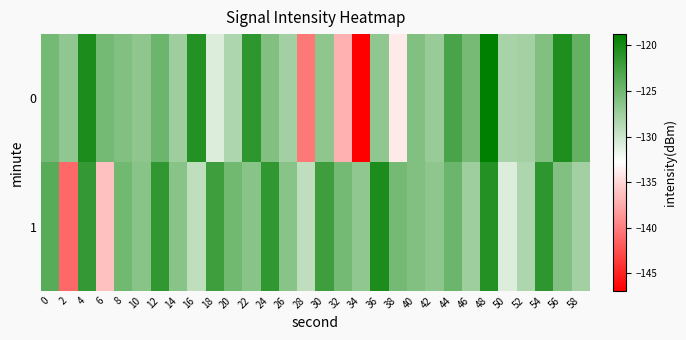

List the series in order of their overall mean, highest first.

1, 0